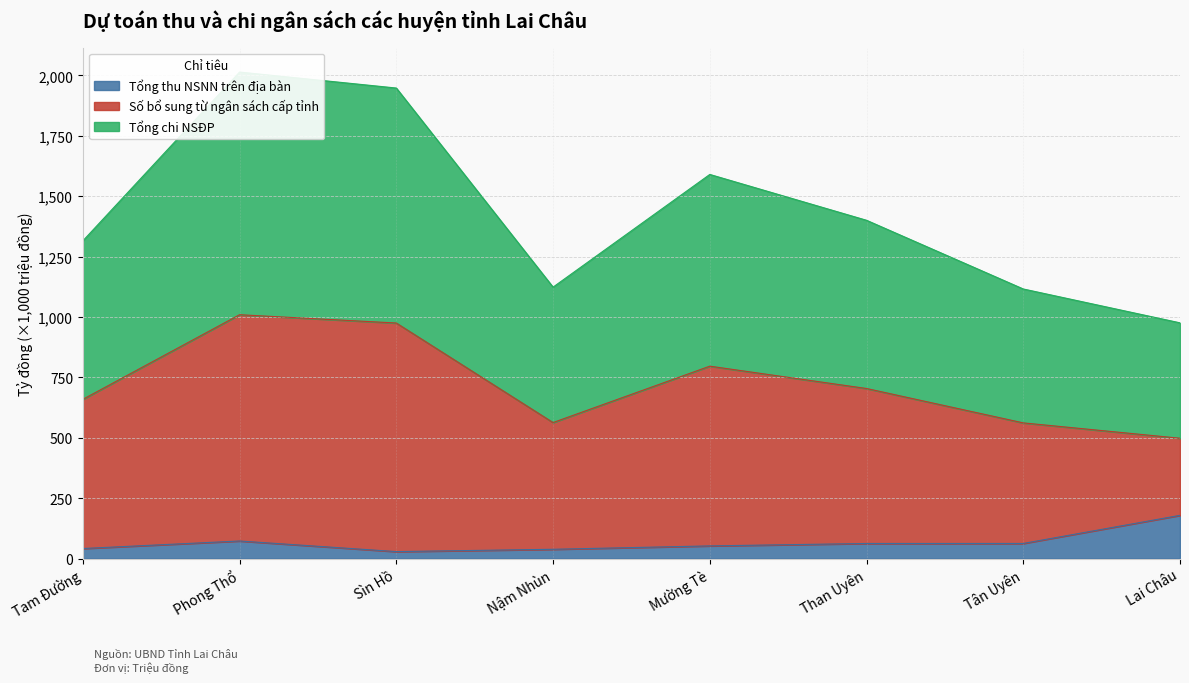

What position from the right is Tam Đường?

8